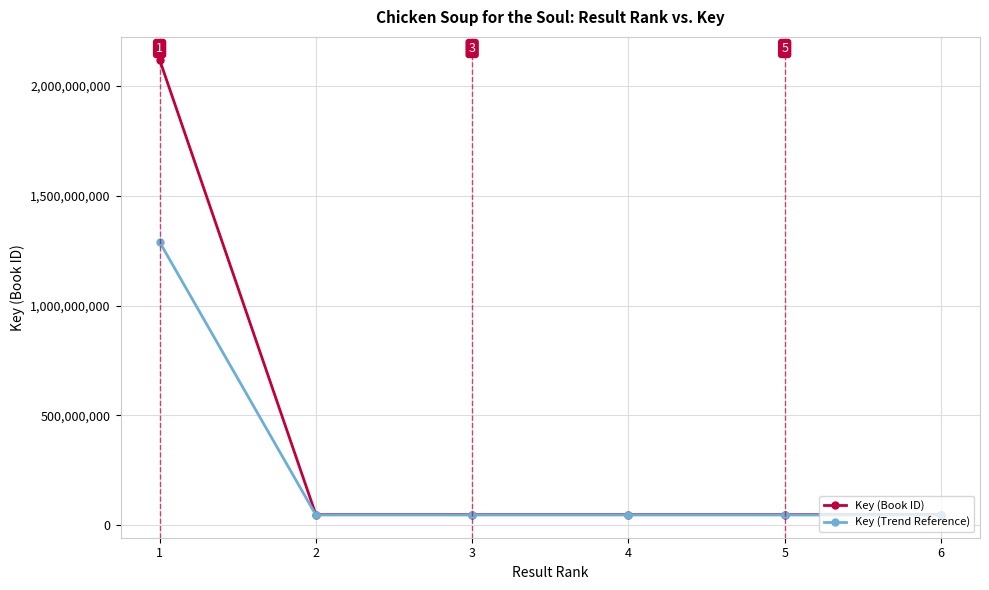

What is the maximum value for Key (Trend Reference)?

1289669430.6